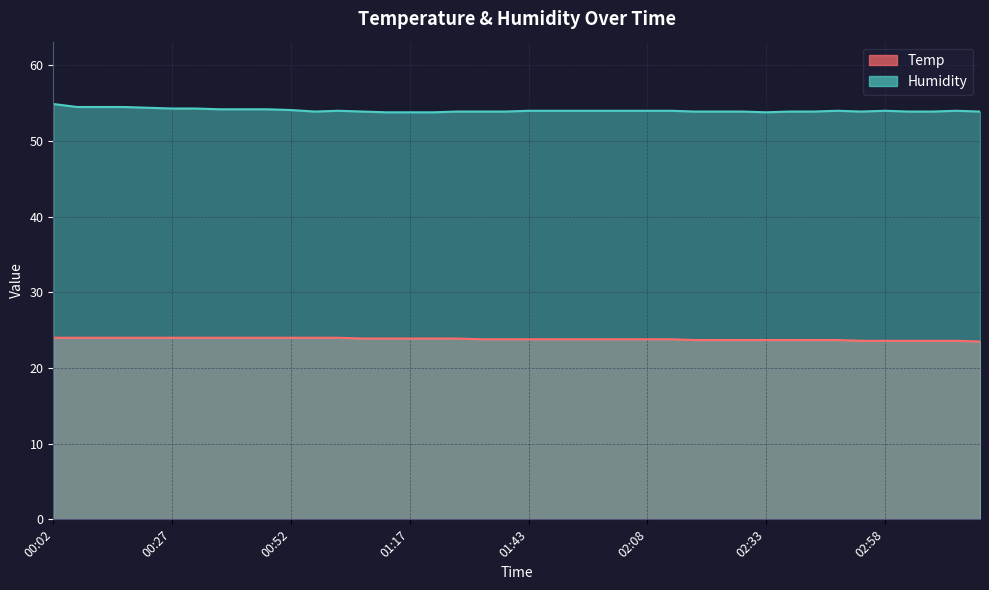

Where does the Humidity series first go above 54?

00:02